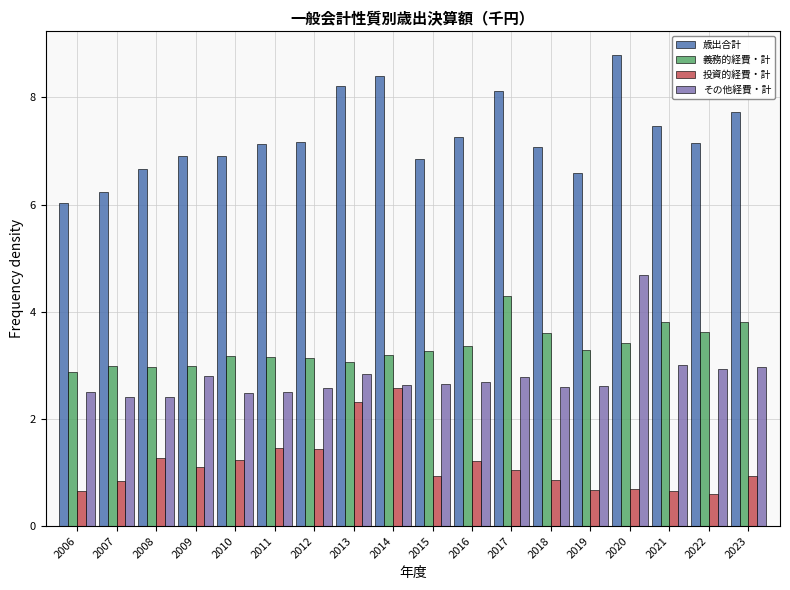

Read the 投資的経費・計 value at 2021.

0.6